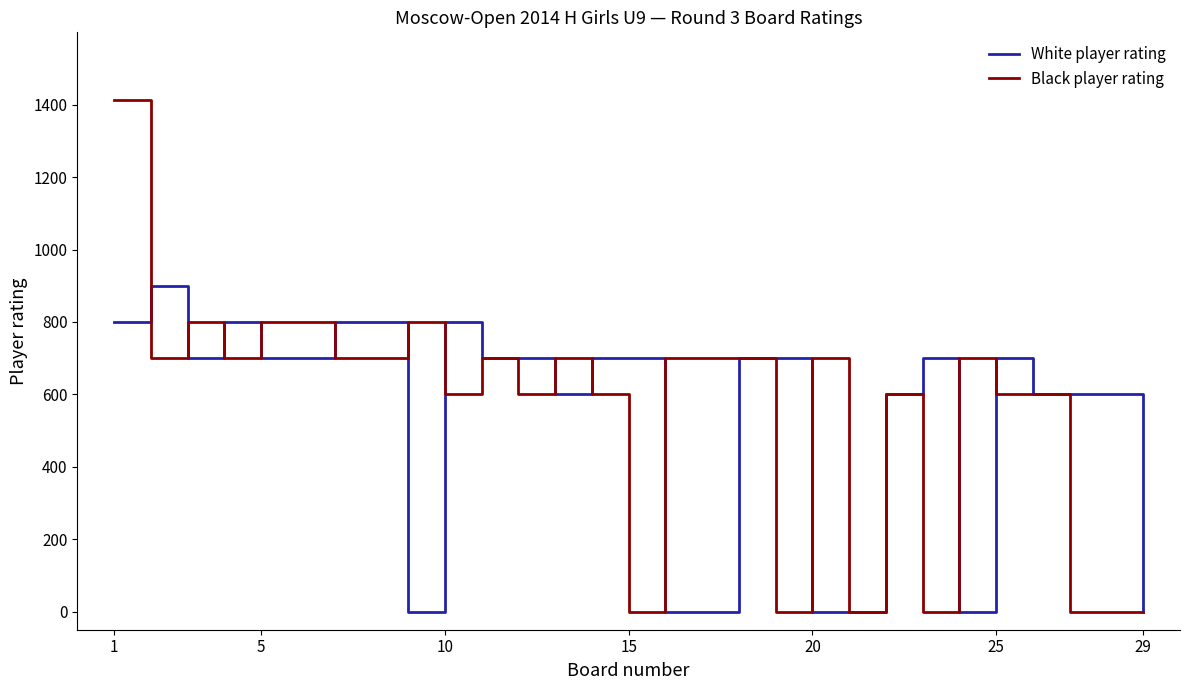

How many series are shown in this chart?

2